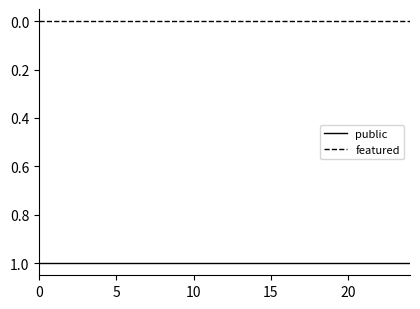

List the series in order of their overall mean, highest first.

public, featured